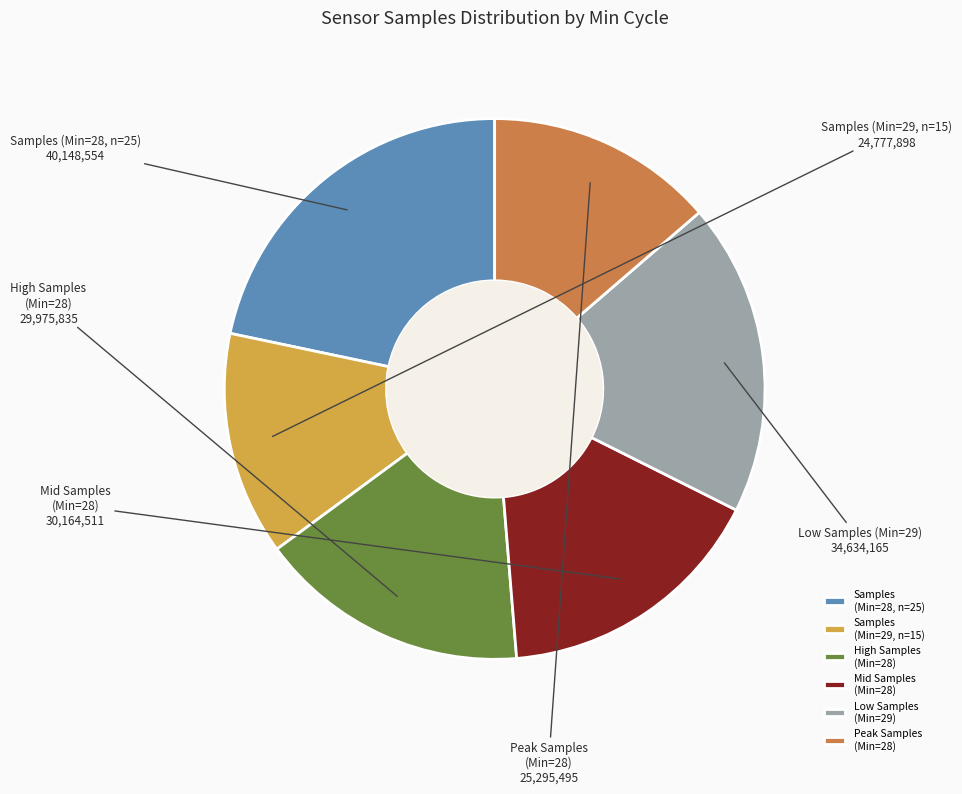

Does High Samples (Min=28) account for over 50% of the chart?

No